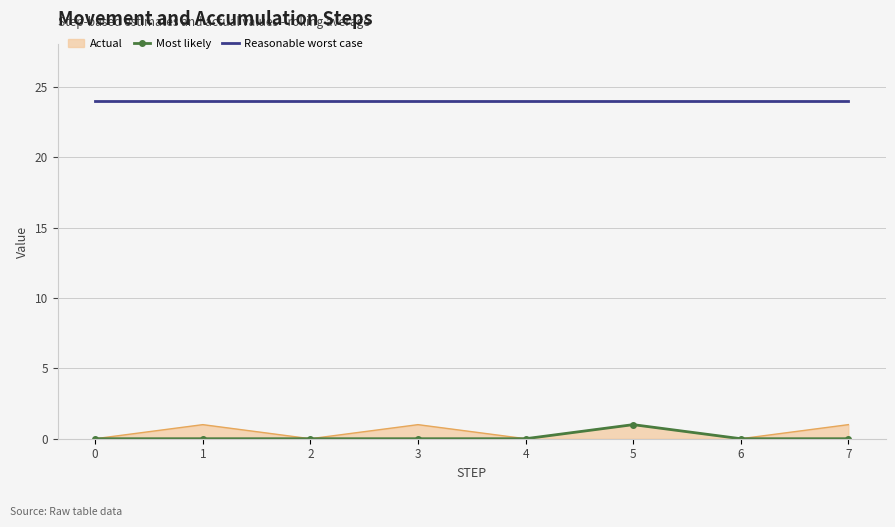

True or false: Reasonable worst case and Most likely intersect in this chart.

False